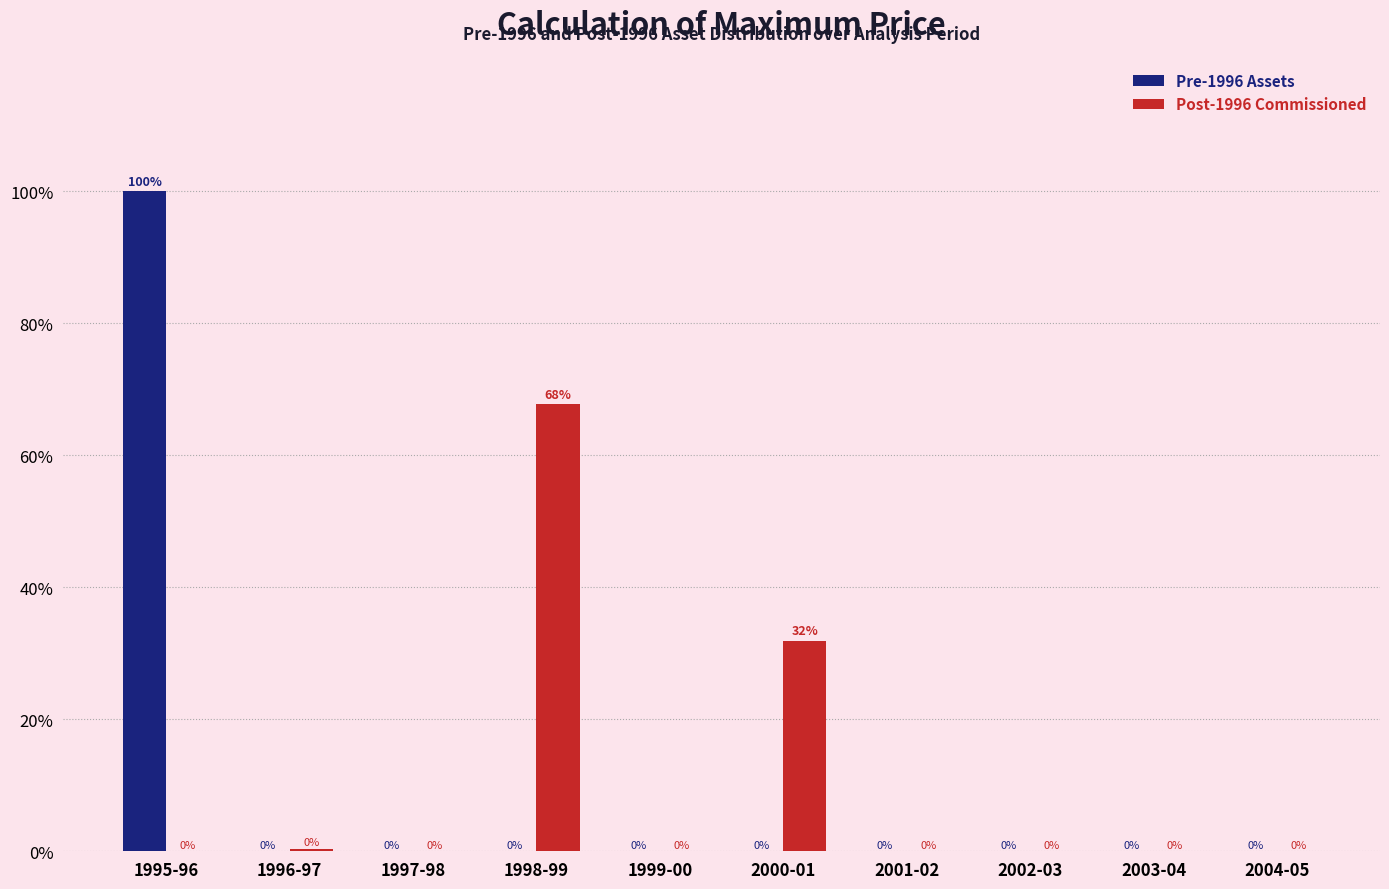

How many values in Post-1996 Commissioned are above zero?

3